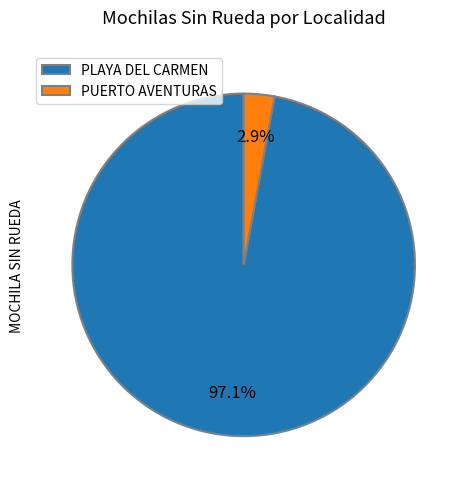

How much of the chart is everything except PLAYA DEL CARMEN?

2.9%